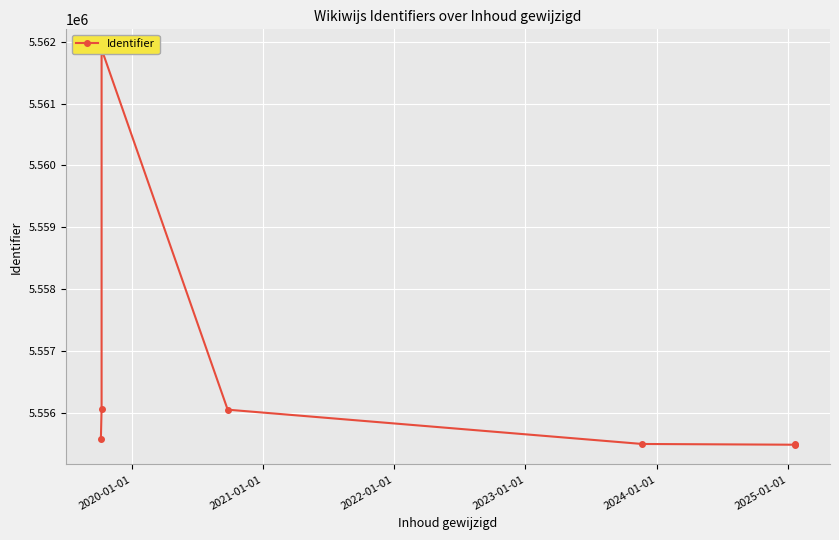

What is the approximate value at 2024-01-01?

5555481